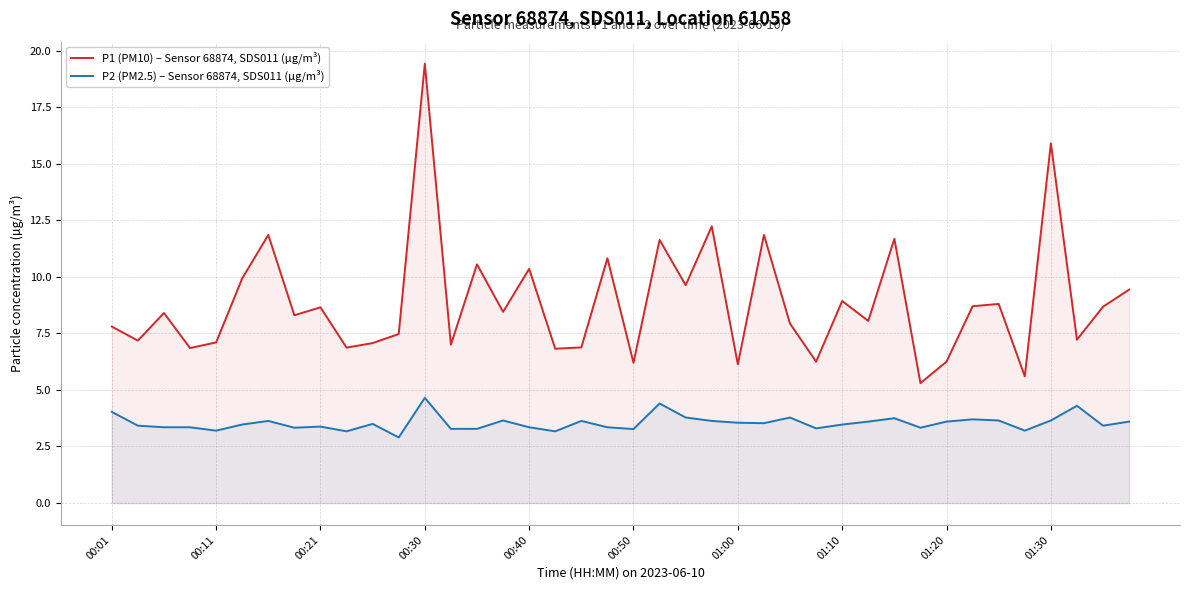

Which series has the widest spread of values?

P1 (PM10) – Sensor 68874, SDS011 (µg/m³)